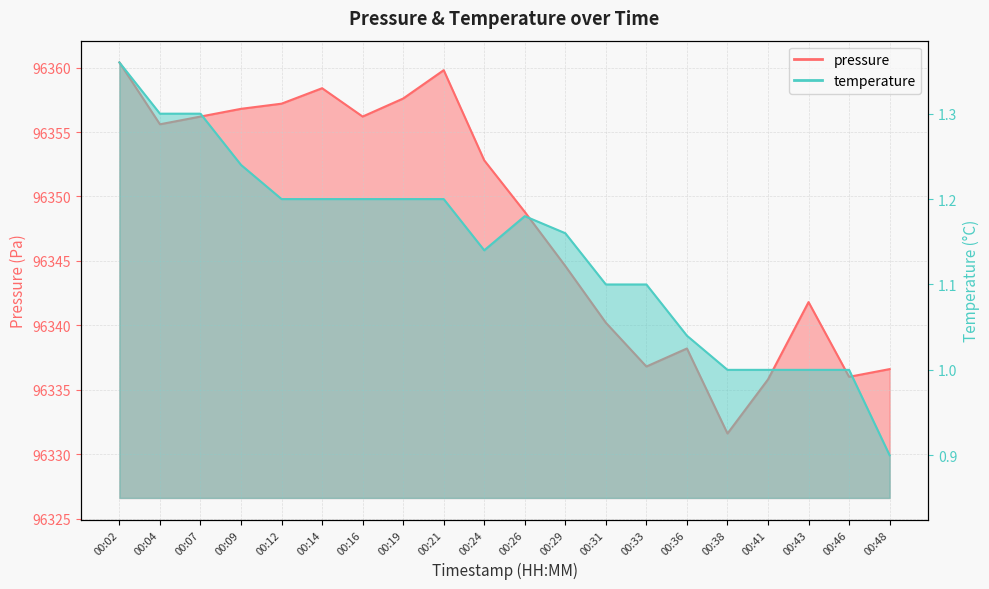

At which category is the sum across all series the highest?

00:02